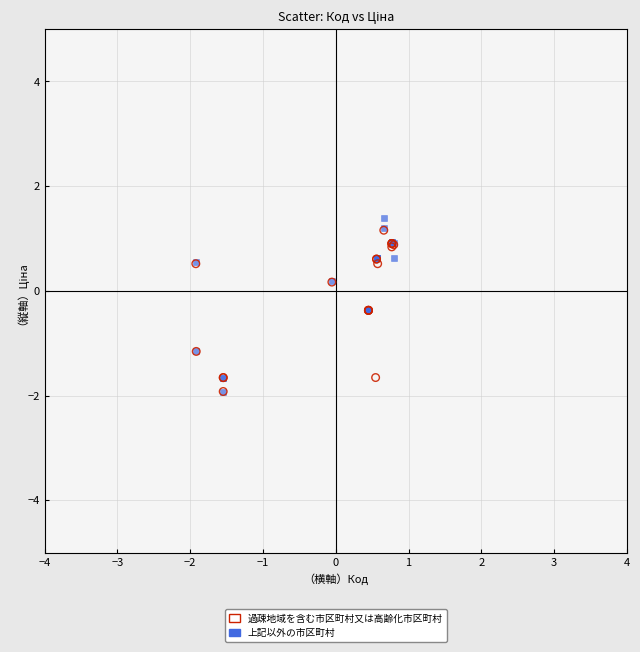

Which series has the largest Y range (max minus min)?

上記以外の市区町村